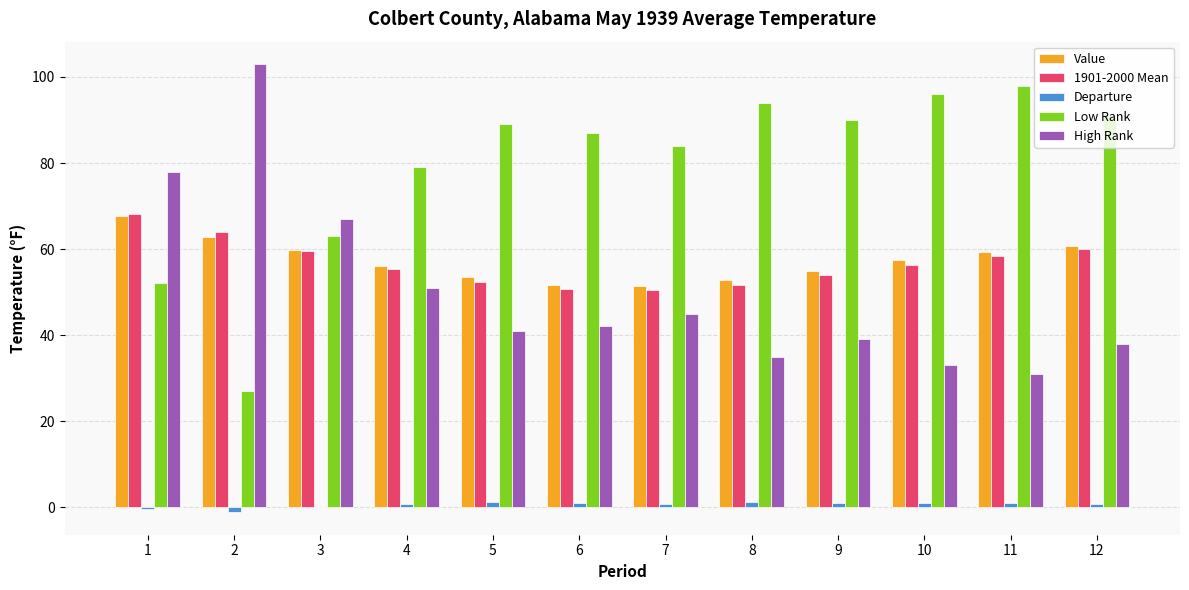

Which series has the largest total across all categories?

Low Rank